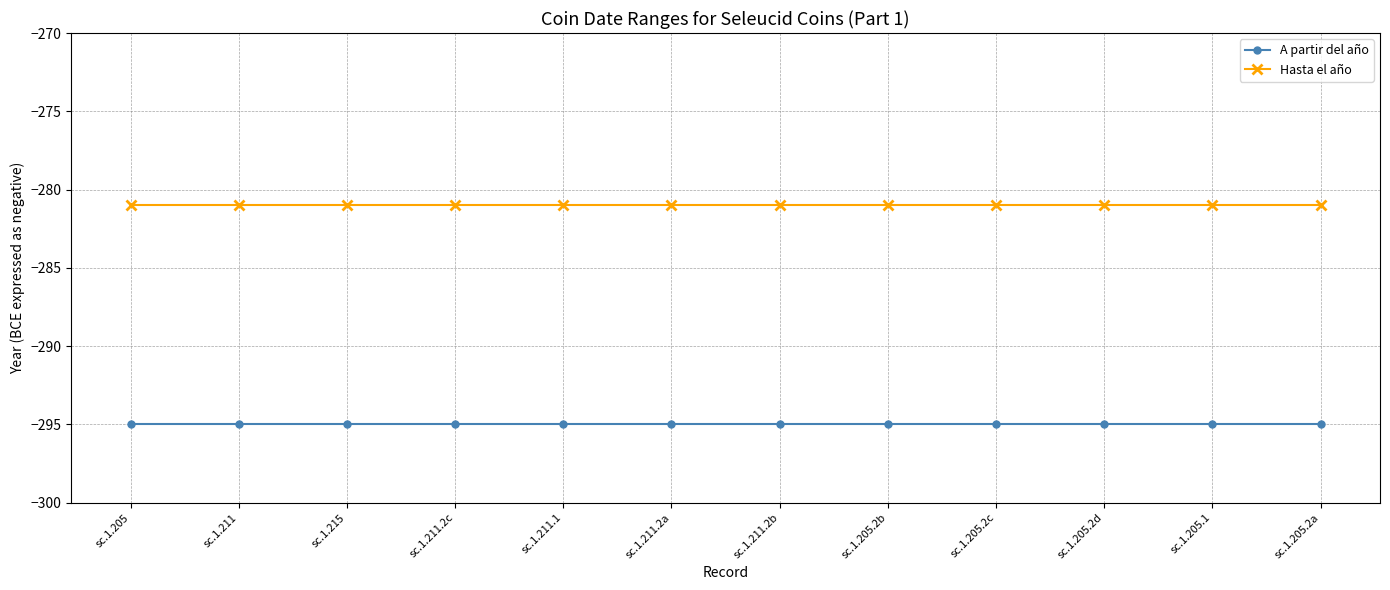

Rank the series at sc.1.211.2b from highest to lowest value.

Hasta el año, A partir del año